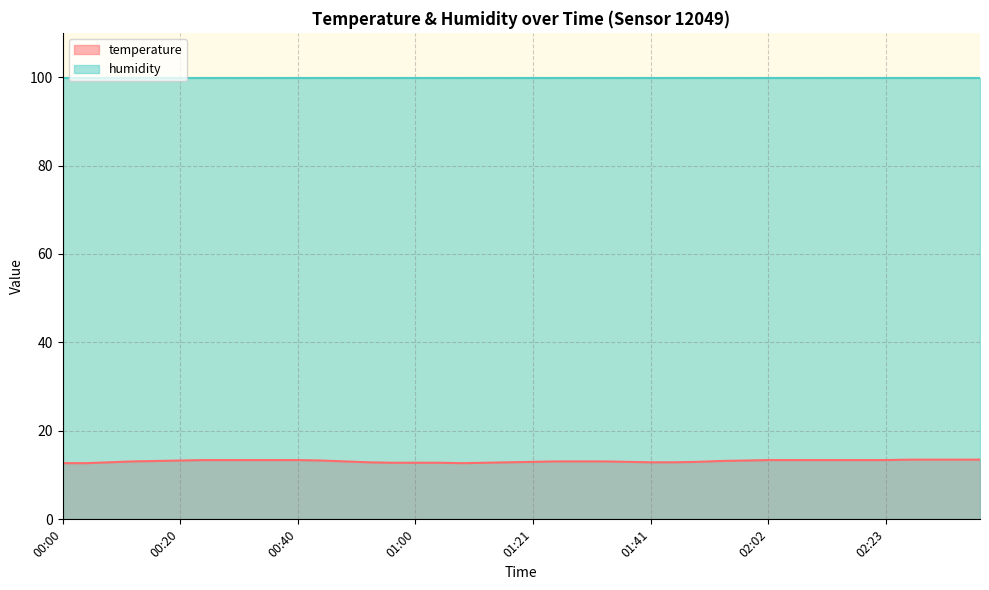

At which category does the chart reach its peak across all series?

02:27